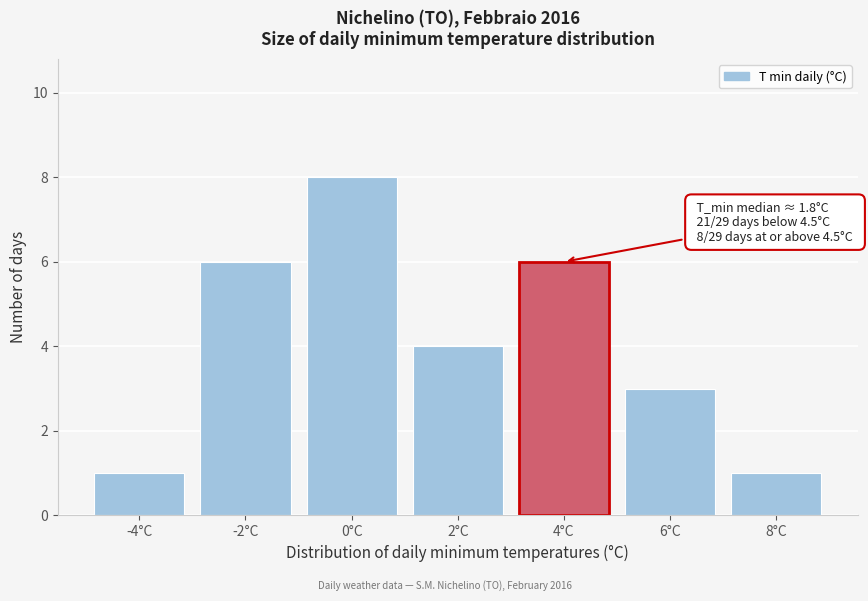

Reading left to right, extract all data points from this chart.

1	6	8	4	6	3	1